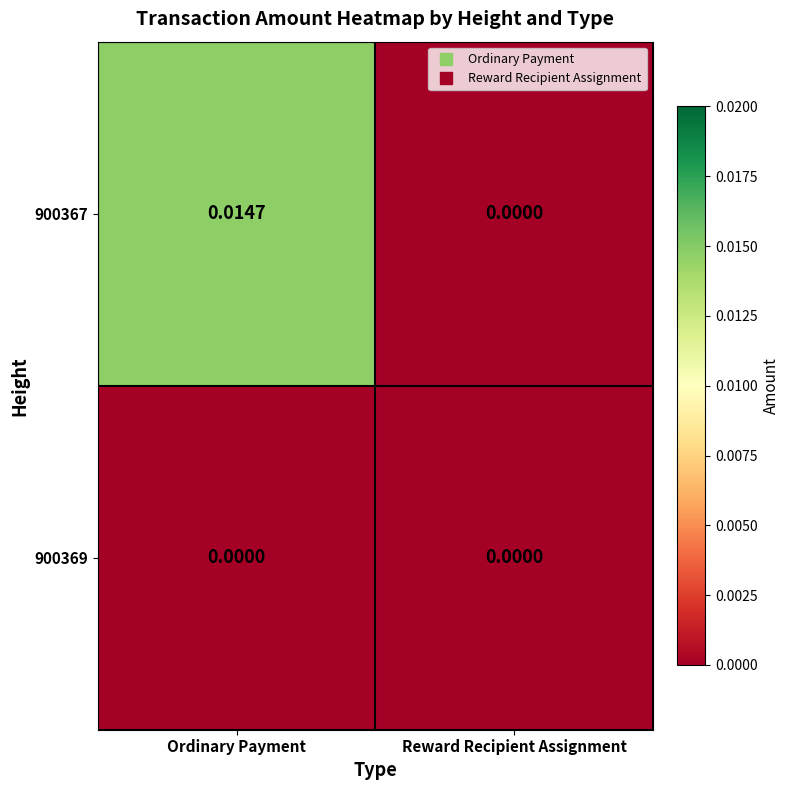

How many categories are shown in the chart?

2